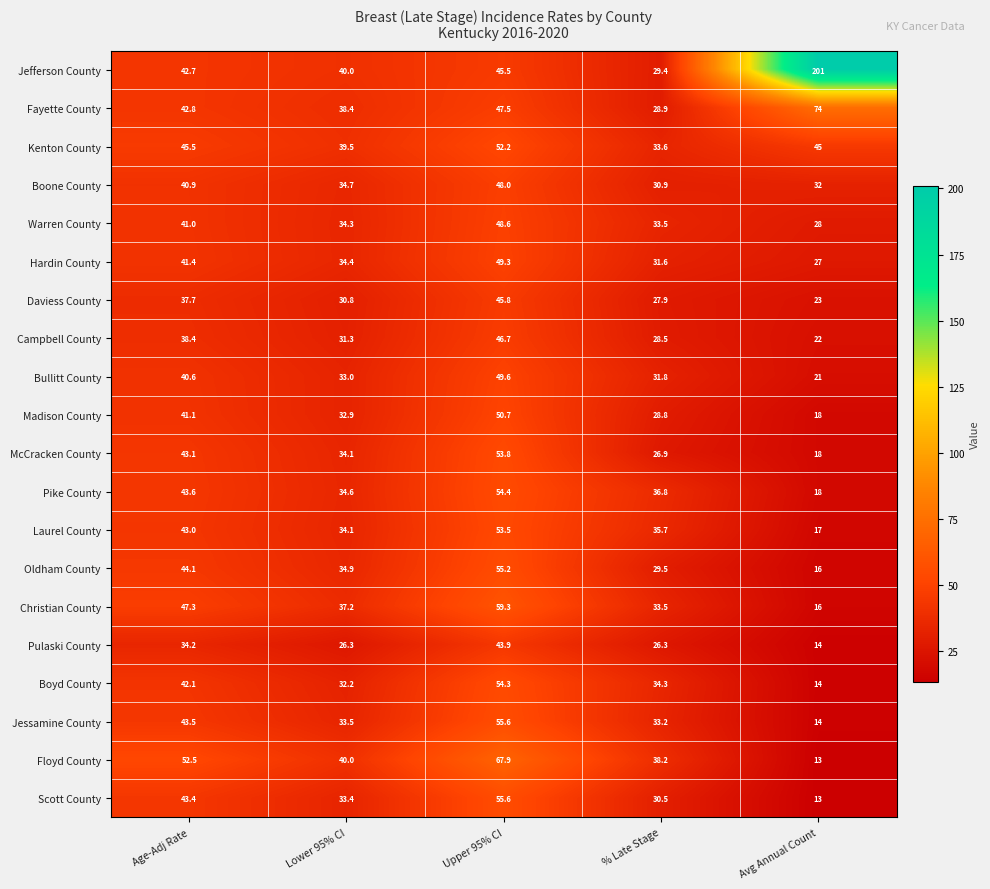

At how many categories does at least one series exceed 103?

1